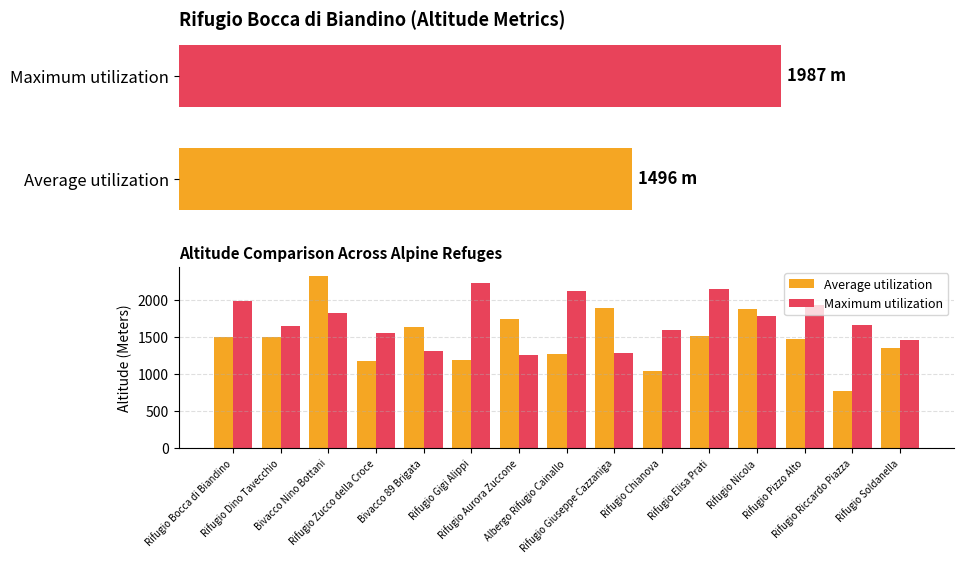

What is the greatest value displayed?

2327